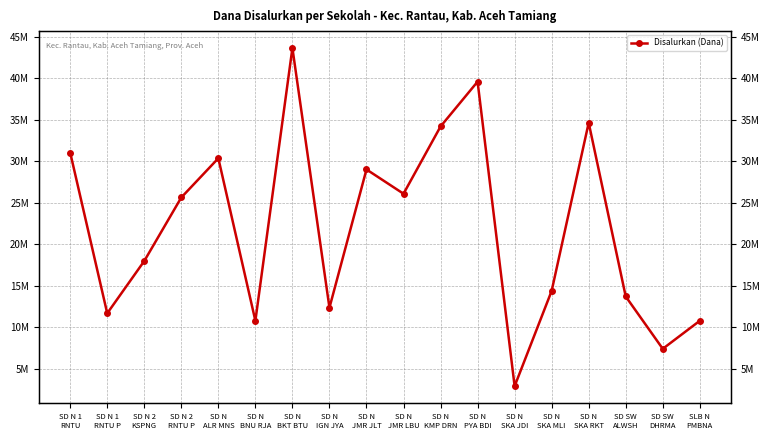

Rank the categories by value from highest to lowest.

SD N
BKT BTU, SD N
PYA BDI, SD N
SKA RKT, SD N
KMP DRN, SD N 1
RNTU, SD N
ALR MNS, SD N
JMR JLT, SD N
JMR LBU, SD N 2
RNTU P, SD N 2
KSPNG, SD N
SKA MLI, SD SW
ALWSH, SD N
IGN JYA, SD N 1
RNTU P, SD N
BNU RJA, SLB N
PMBNA, SD SW
DHRMA, SD N
SKA JDI